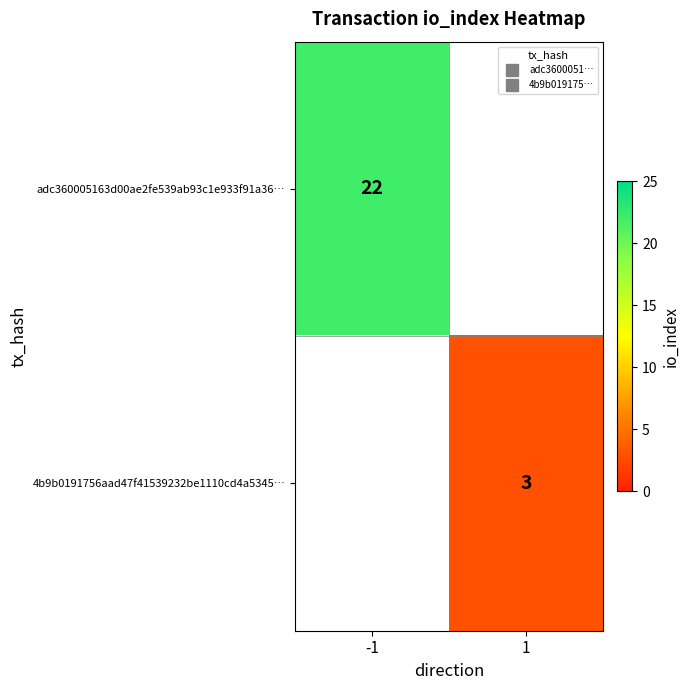

What is the minimum value for adc360005163d00ae2fe539ab93c1e933f91a36…?

22.0